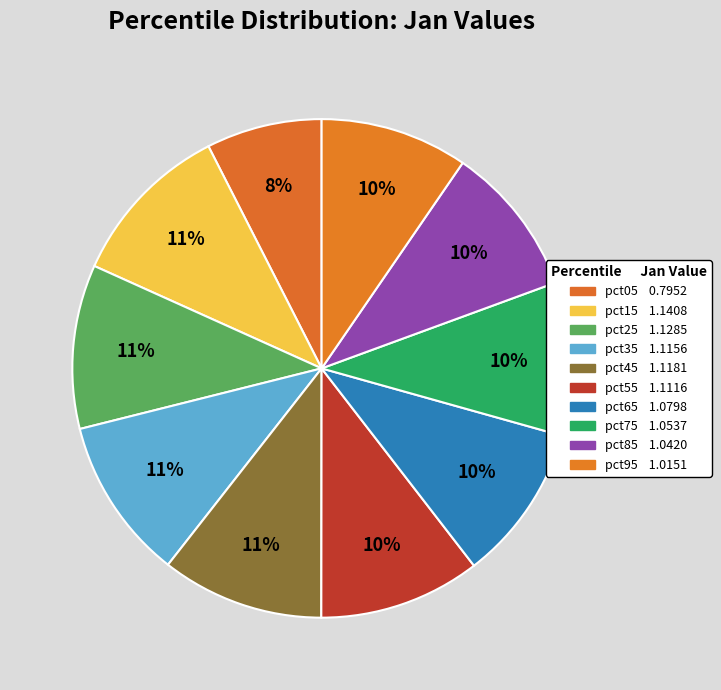

To the nearest percent, what percentage of the pie is pct15?

11%